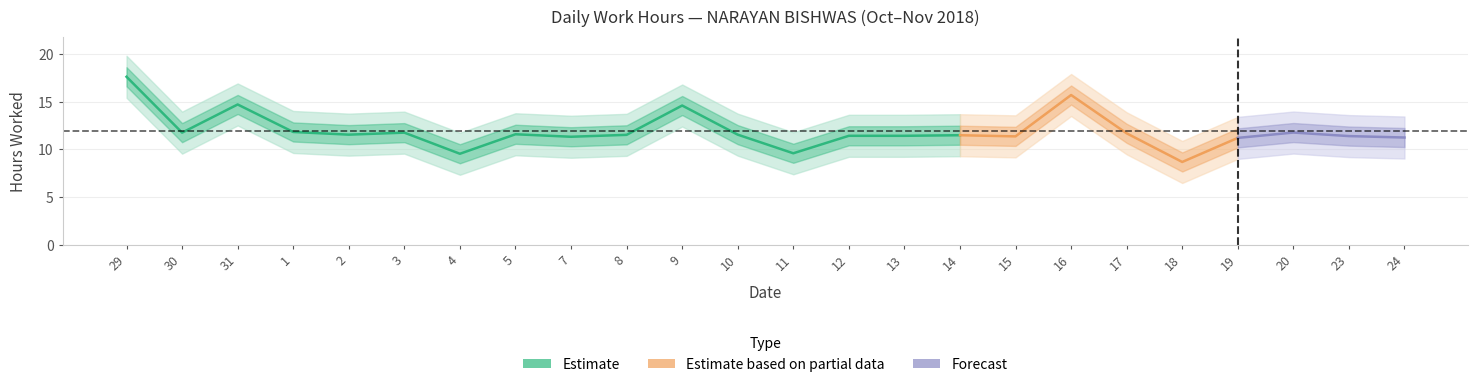

The value at 19 is 18.4. True or false?

False